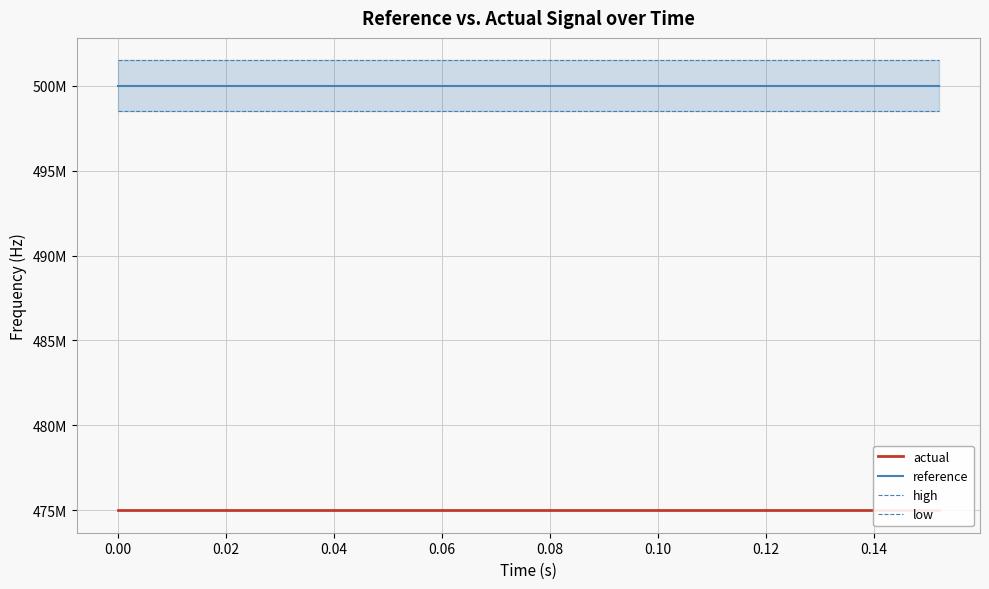

What is the sum of all high values?

10030000000